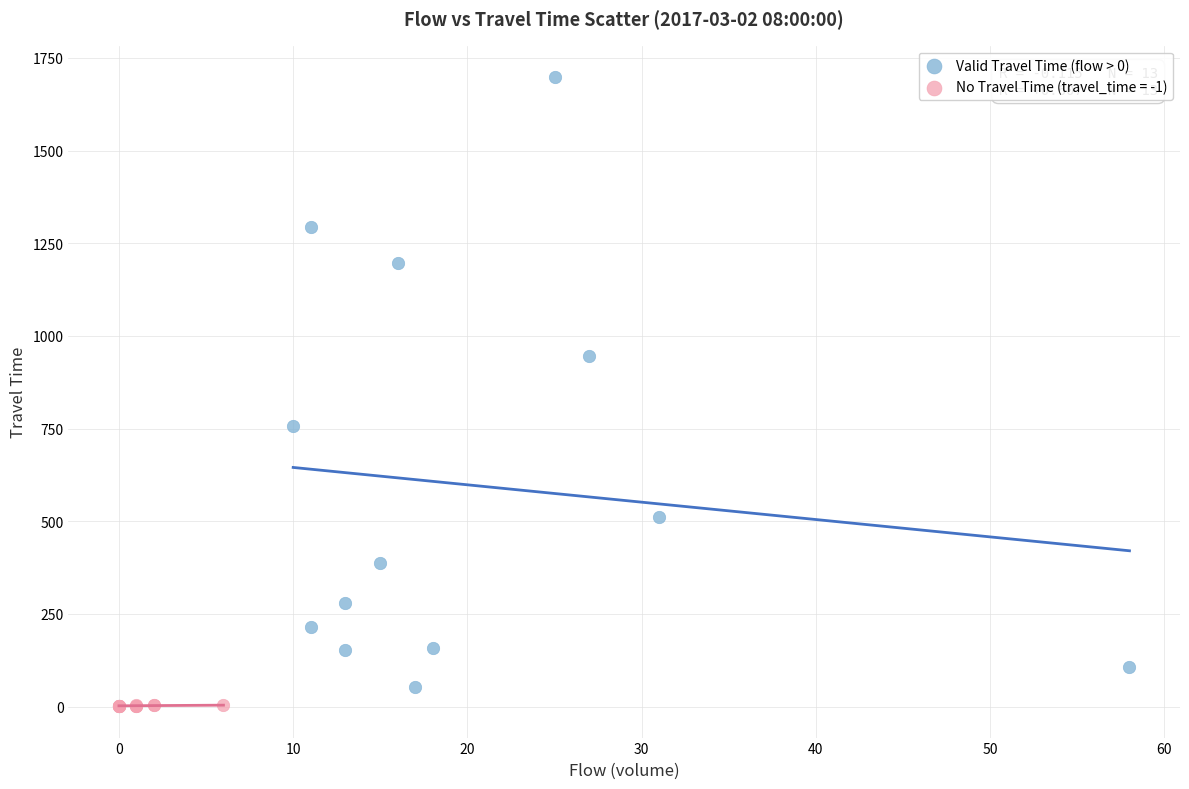

Which series reaches the maximum Y coordinate?

Valid Travel Time (flow > 0)